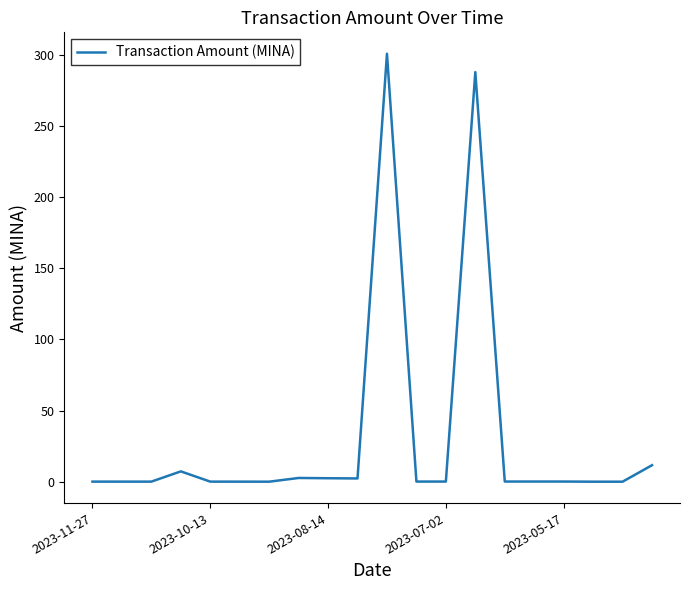

What is the maximum value shown in the chart?

300.9